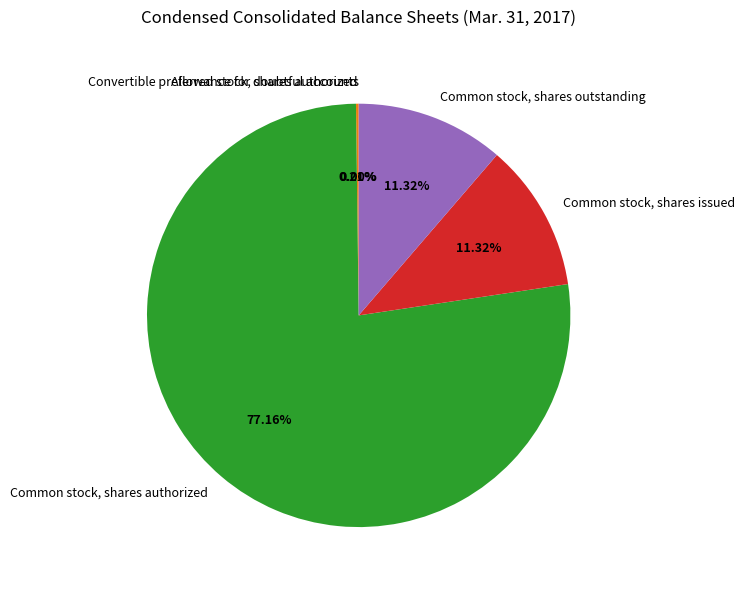

Combined, do Common stock, shares outstanding and Common stock, shares authorized account for over 50%?

Yes